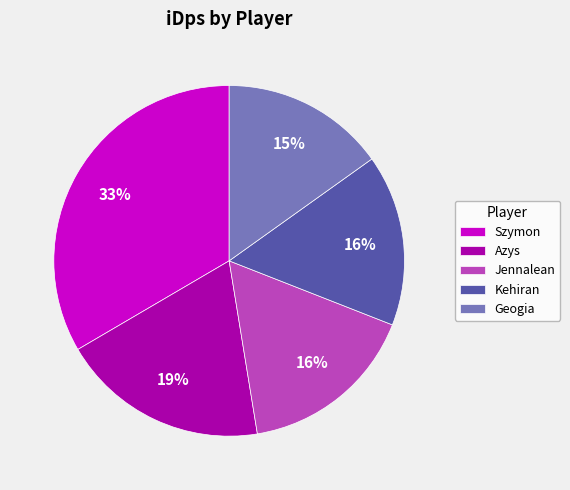

Which category has the smallest portion of the pie?

Geogia